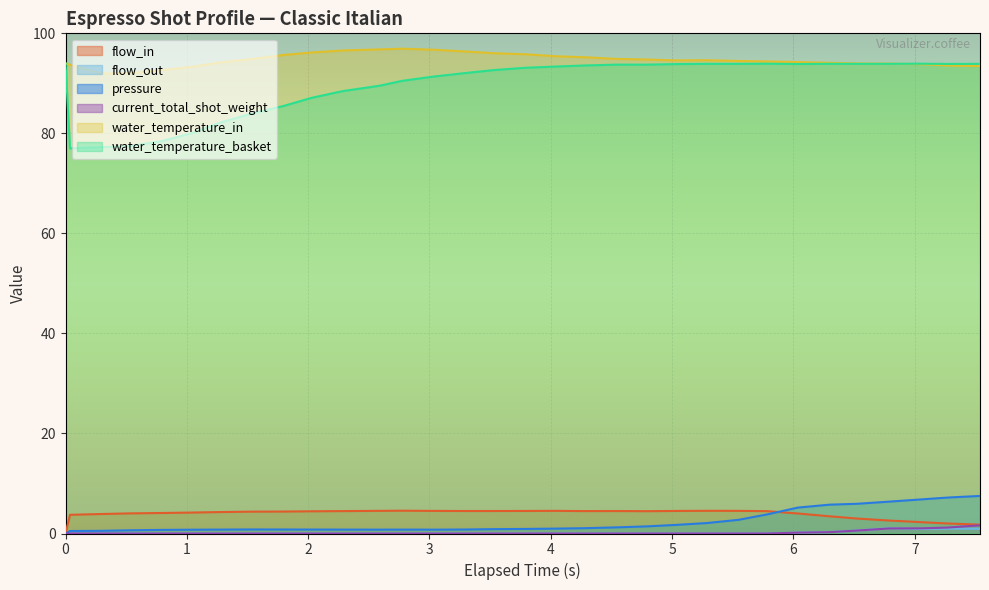

Which series has the largest range (max minus min)?

water_temperature_basket